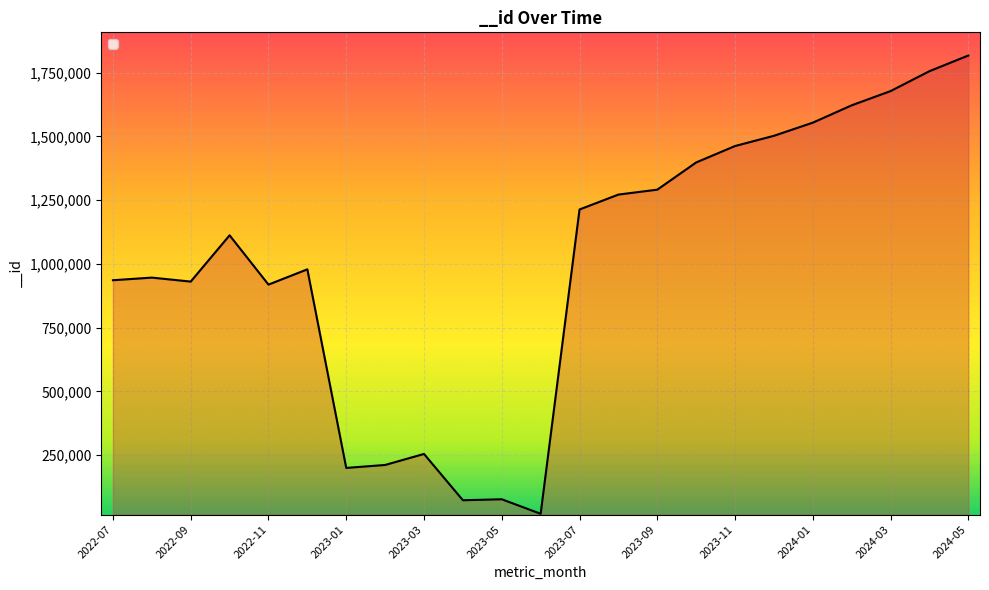

What is the greatest value displayed?

1816872